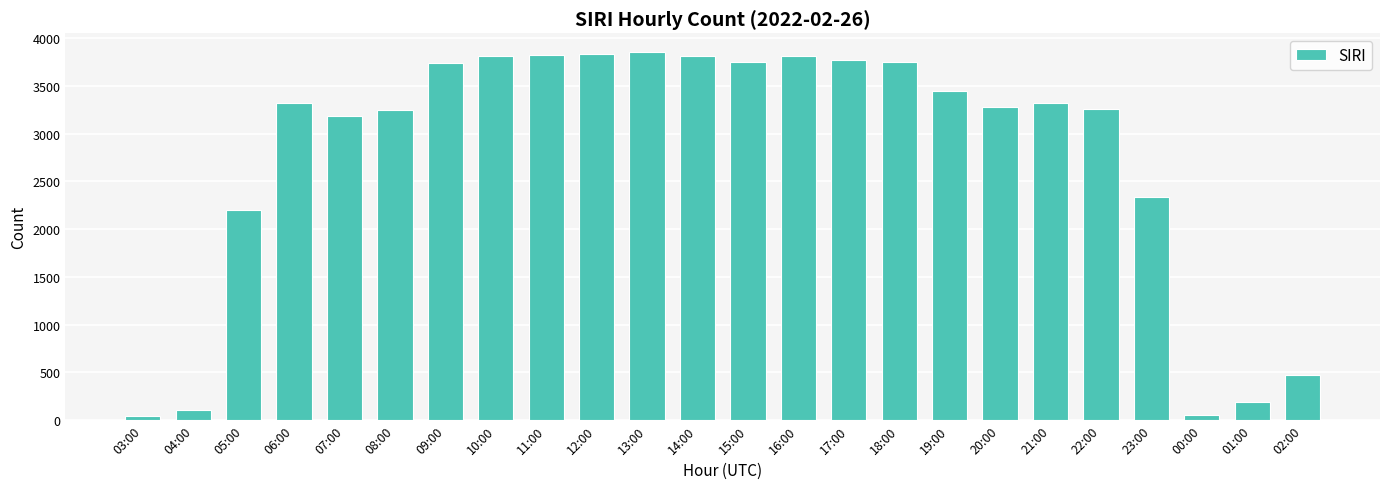

Where is the data nearest to the value 1953?

05:00